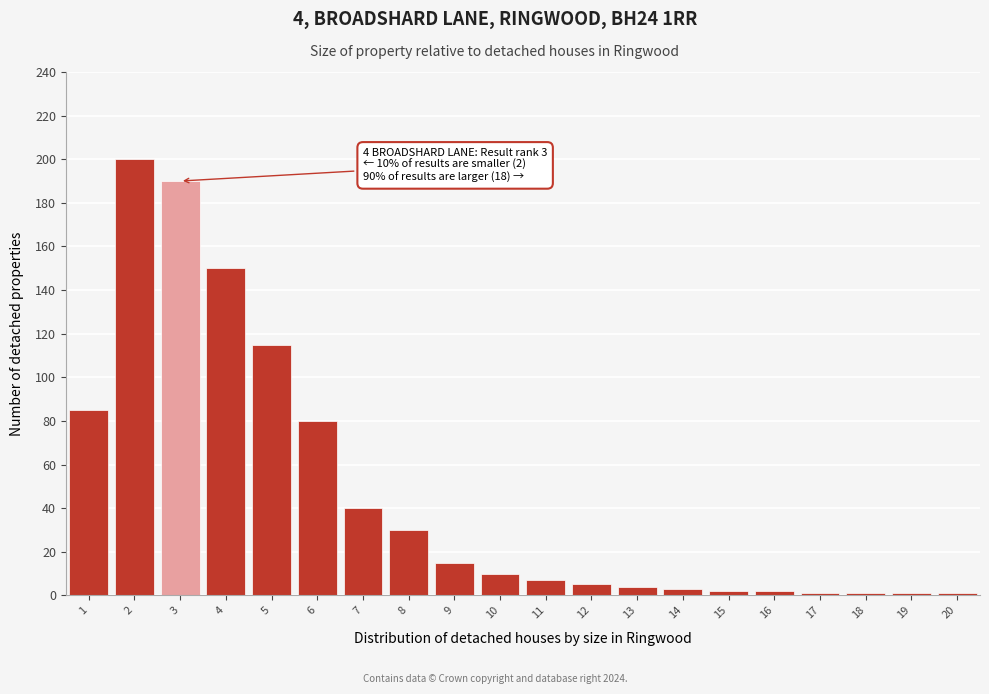

Which range on the x-axis has the tallest bar?

1.5 to 2.5